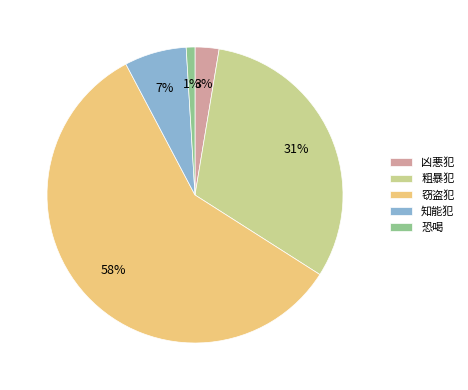

Is the sum of 知能犯 and 恐喝 greater than half?

No